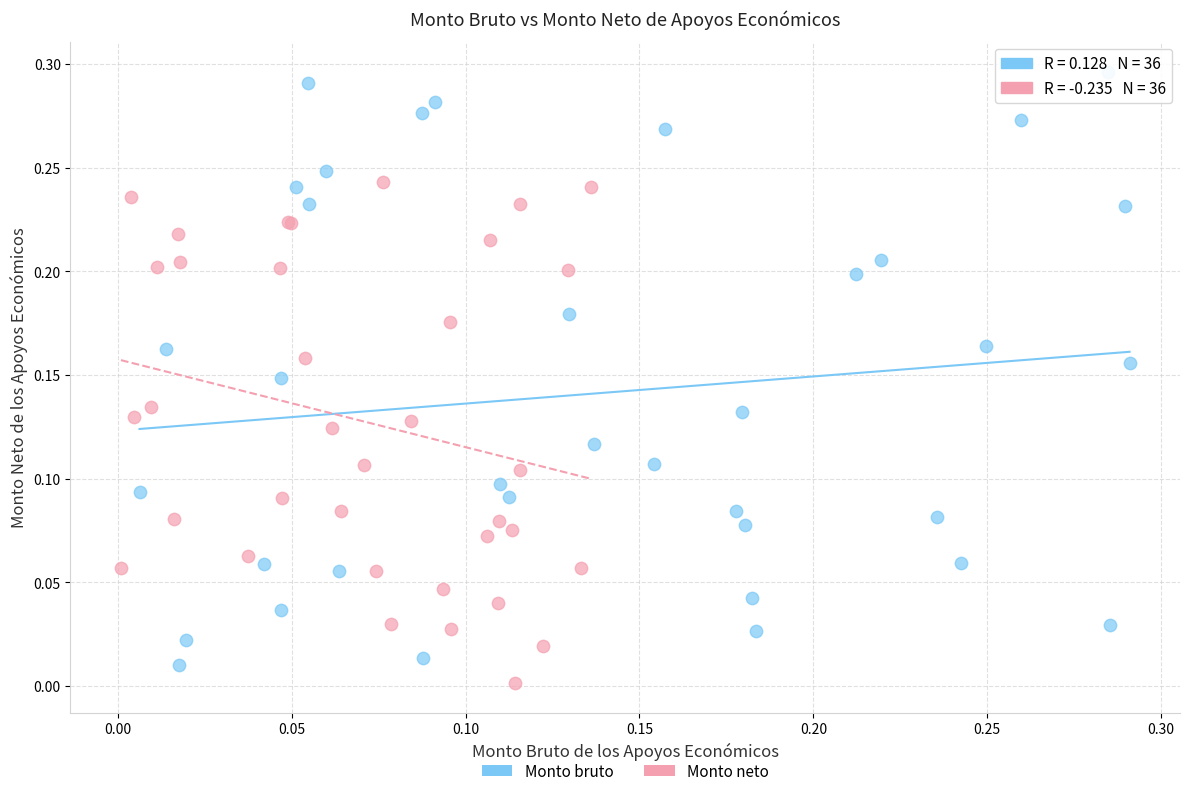

Which series has the largest Y range (max minus min)?

Monto bruto